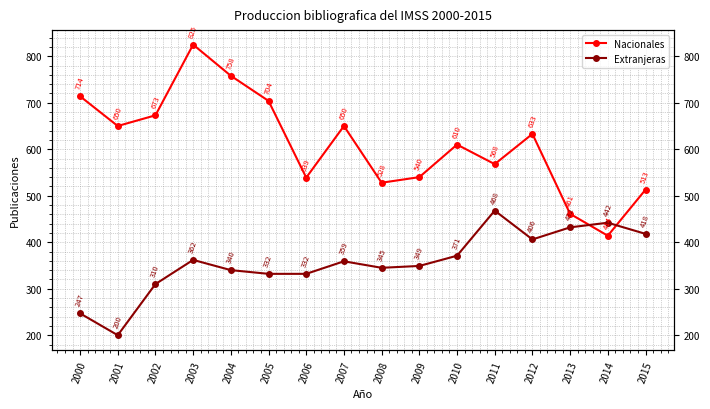

How many values in the Nacionales series exceed 633?

7